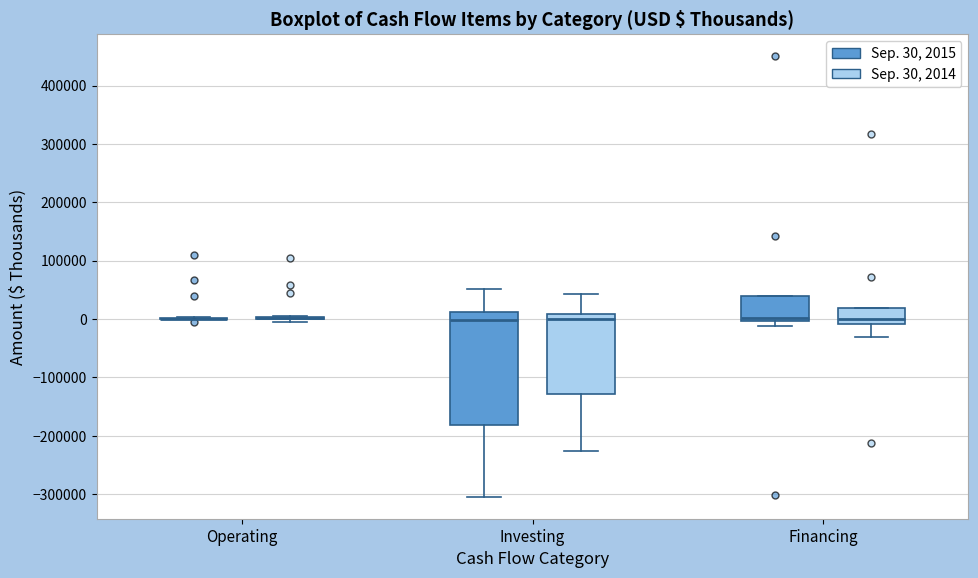

Where is the upper edge of the box for Investing (Sep. 30, 2014) on the y-axis? The values are not printed on the chart, so give them approximately, as read against the axis.

10000